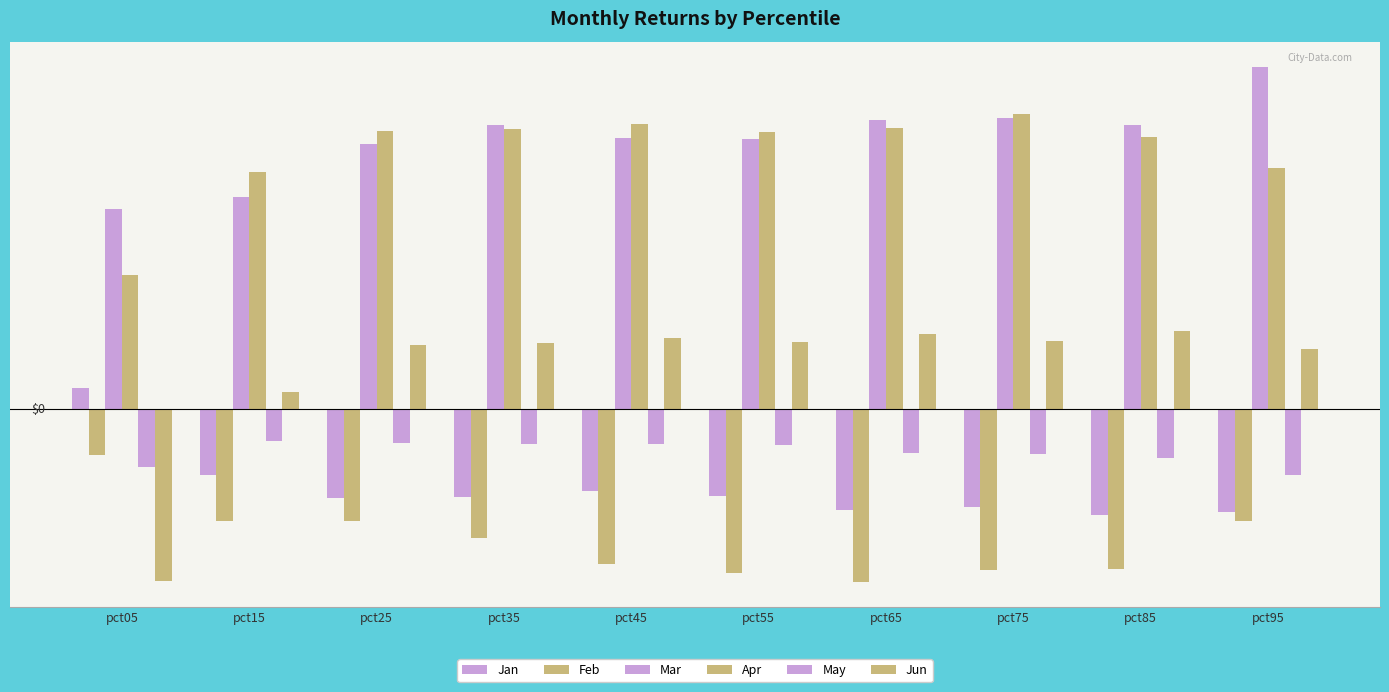

Which series changed the most between pct15 and pct55?

Mar